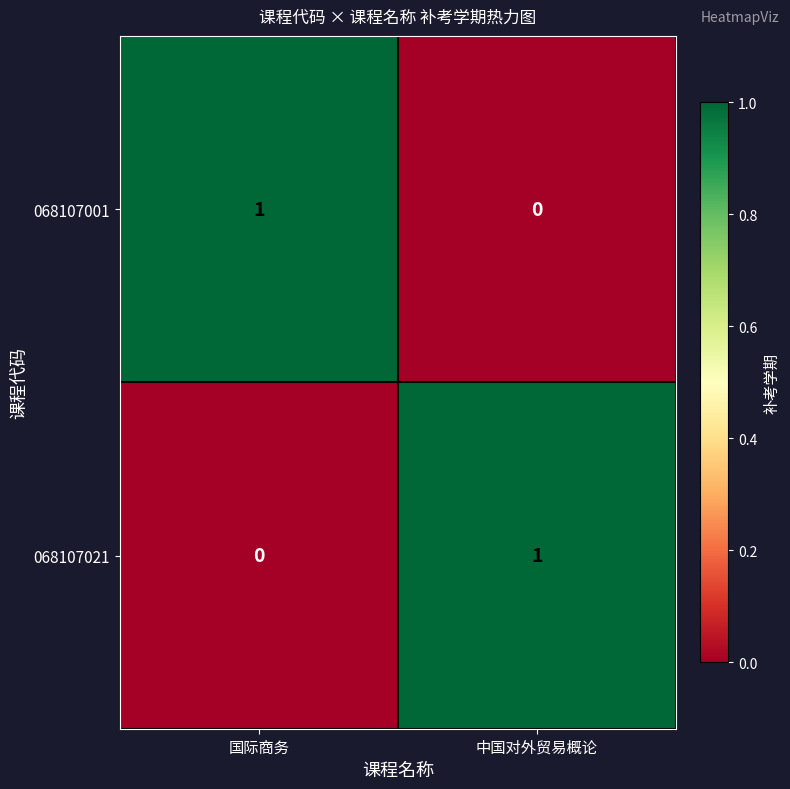

What is the total value across all series at 国际商务?

1